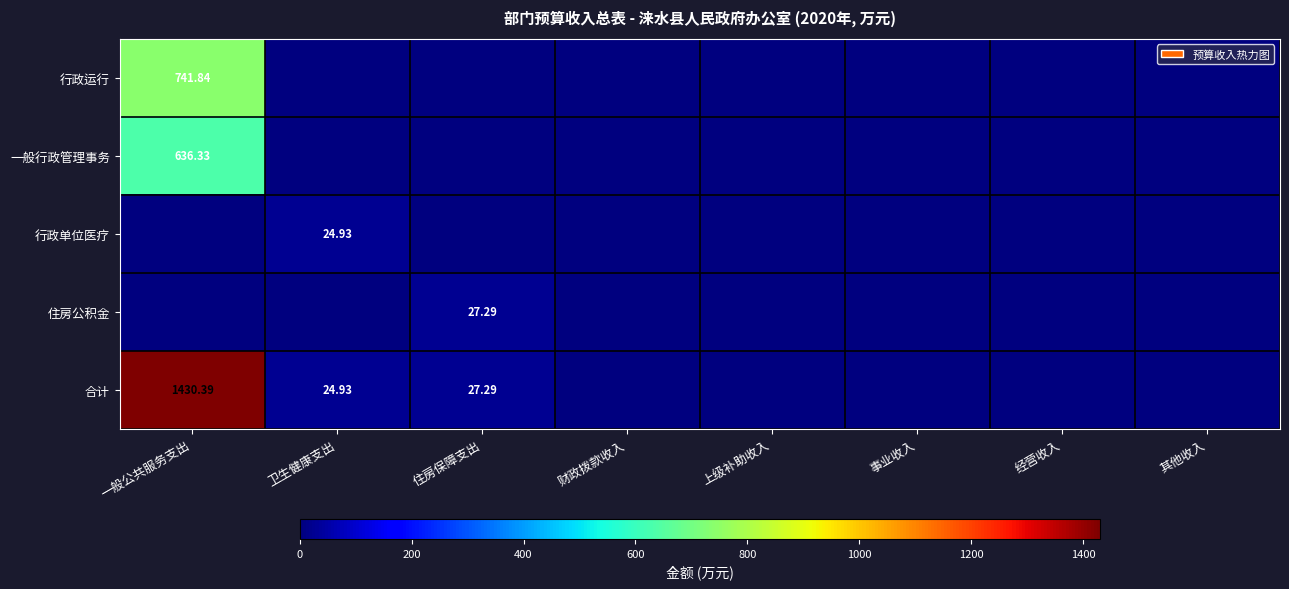

What is the sum of all 合计 values?

1482.6